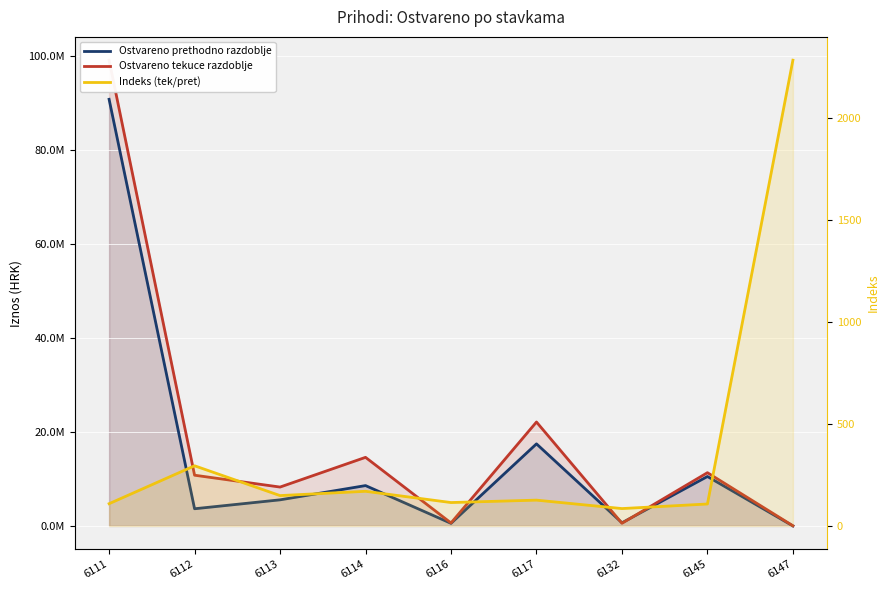

List the labels in order of Indeks (tek/pret) value, largest first.

6147, 6112, 6114, 6113, 6117, 6116, 6111, 6145, 6132